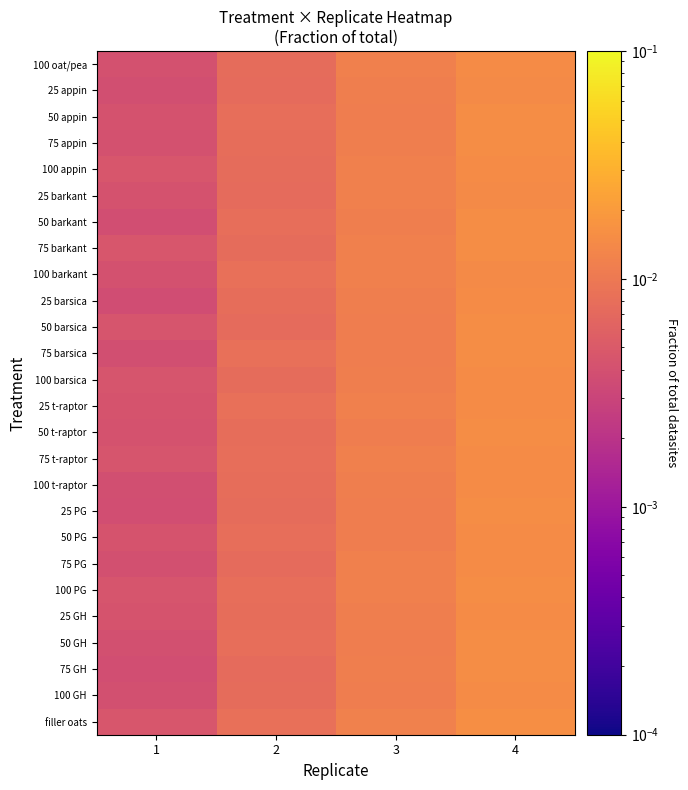

How many distinct data groups are displayed?

26